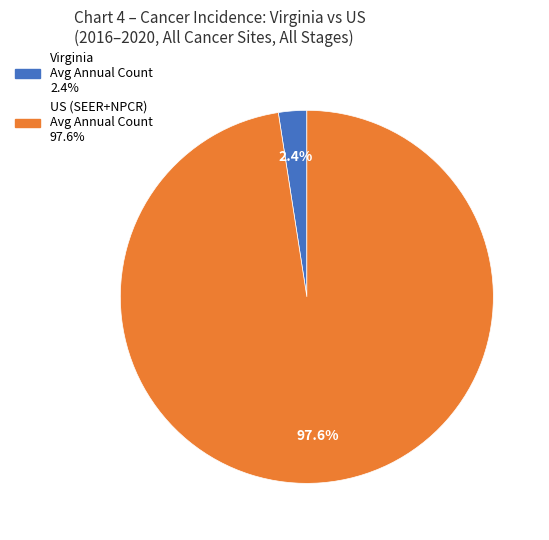

Is there any slice that represents more than half of the pie?

Yes